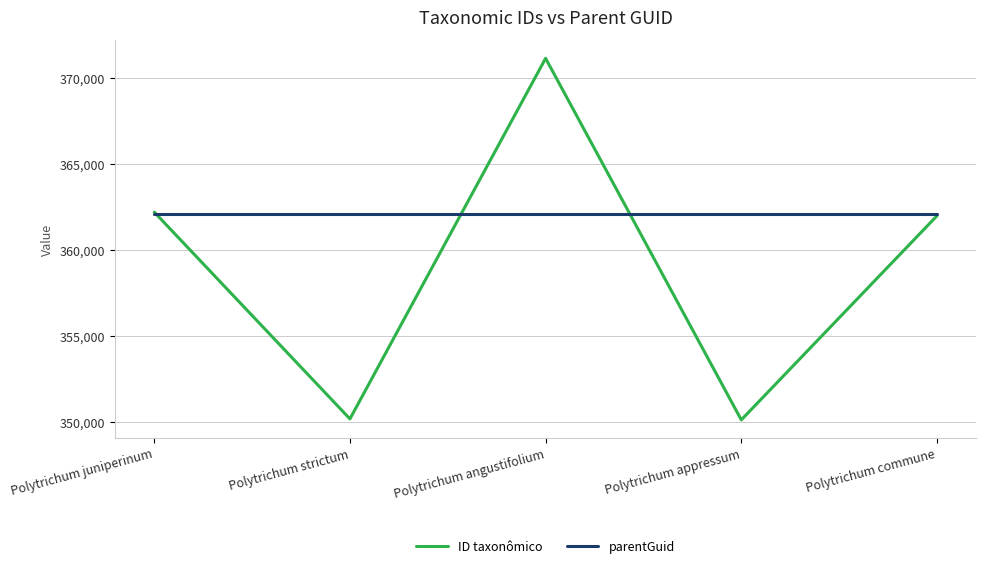

Is this an area chart (filled region under the line)?

No